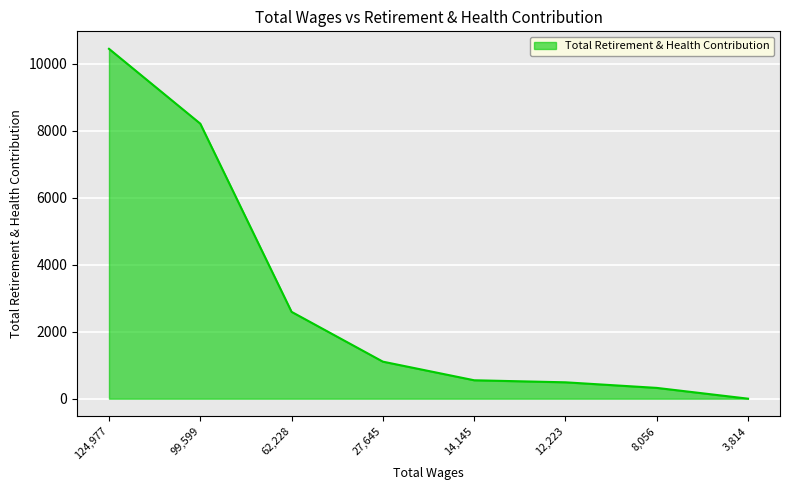

Which has a higher value, 27,645 or 62,228?

62,228